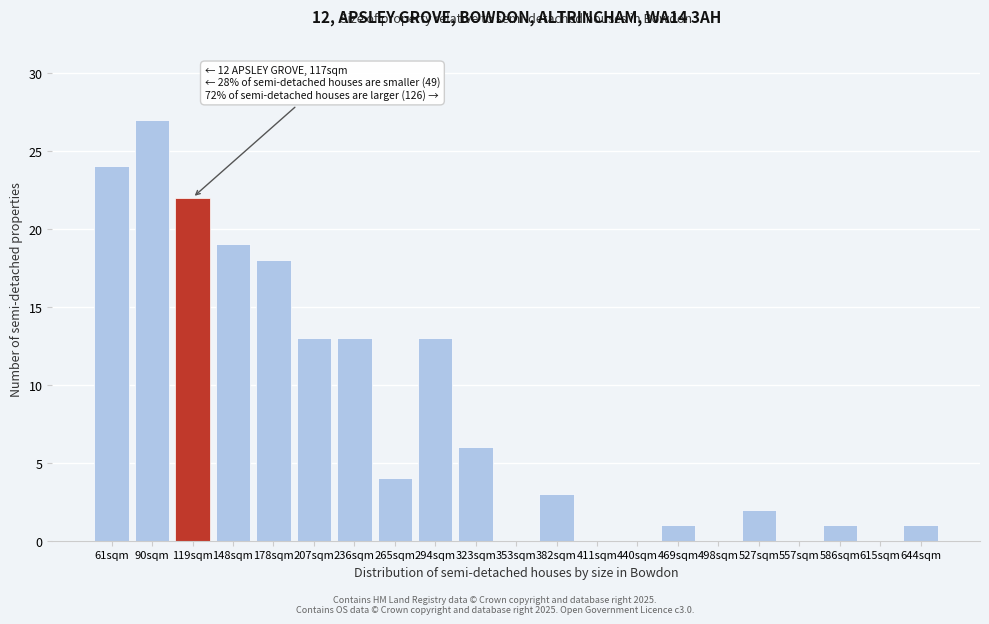

Reading left to right, list all the values displayed in this chart.

61sqm=24	90sqm=27	119sqm=22	148sqm=19	178sqm=18	207sqm=13	236sqm=13	265sqm=4	294sqm=13	323sqm=6	353sqm=0	382sqm=3	411sqm=0	440sqm=0	469sqm=1	498sqm=0	527sqm=2	557sqm=0	586sqm=1	615sqm=0	644sqm=1